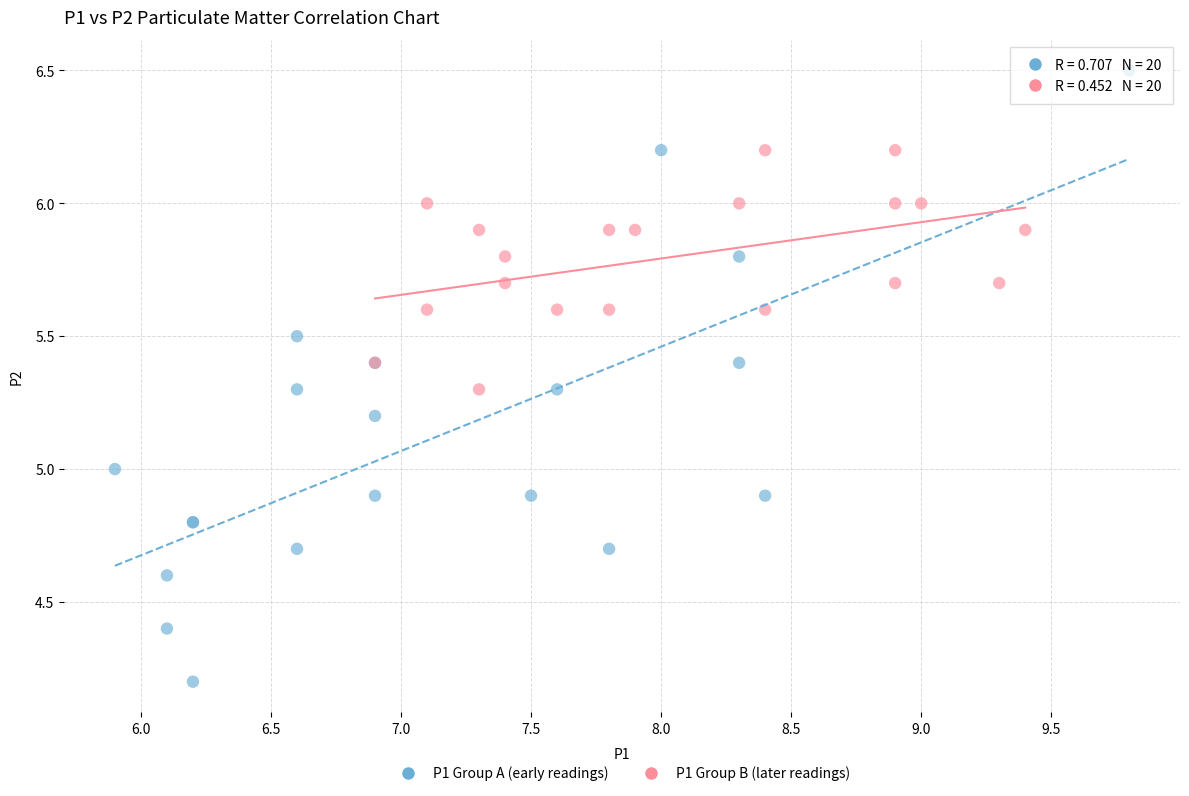

Which series reaches the maximum Y coordinate?

P1 Group A (early readings)